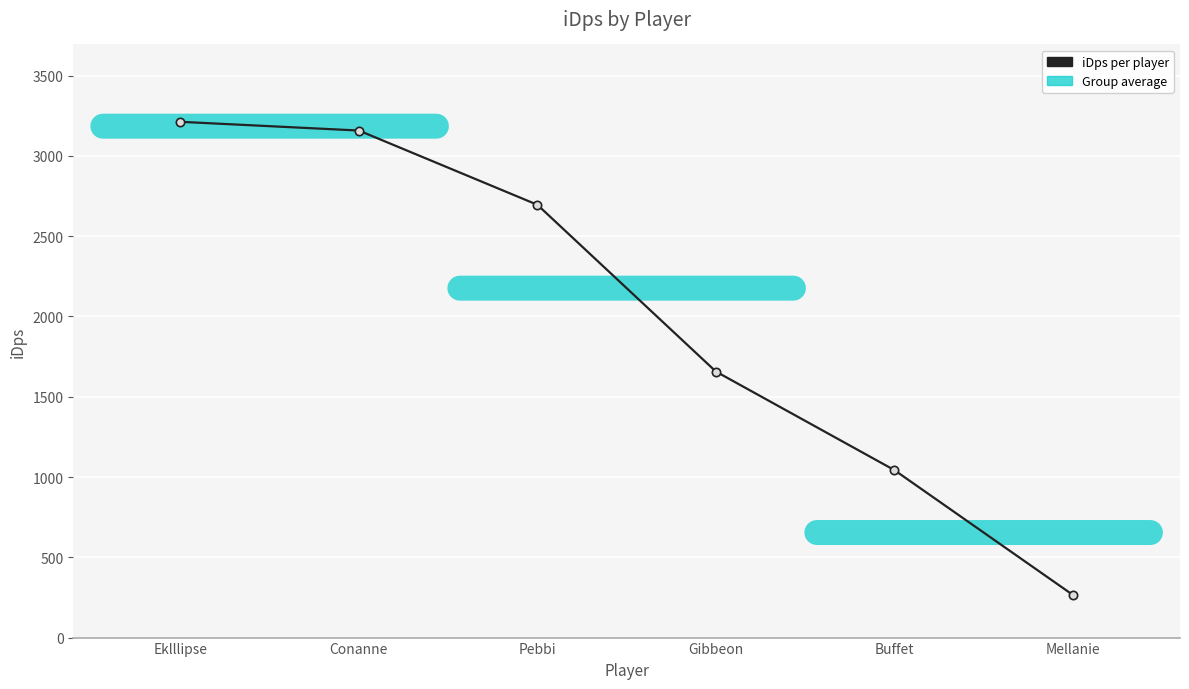

What is the change in value from Pebbi to Buffet?

-1652.5